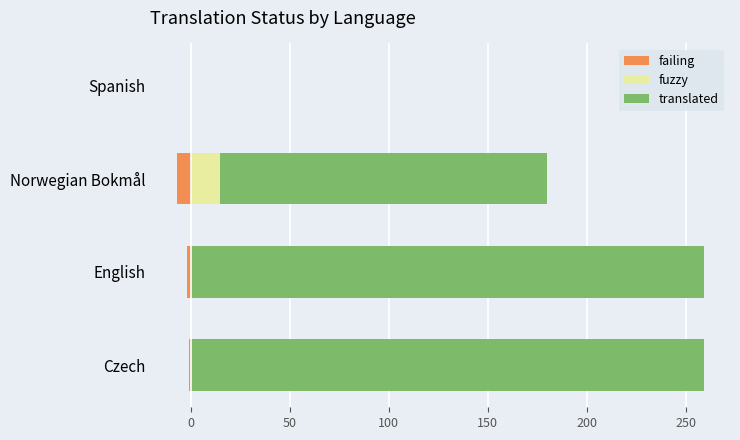

What is the average value of the fuzzy series?

4